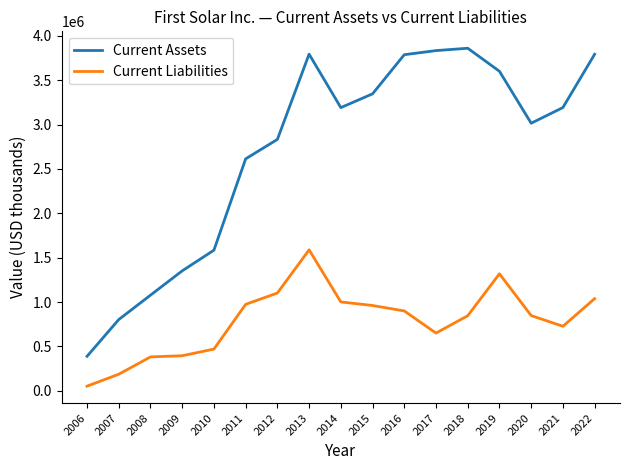

Does the chart display data point markers on the line(s)?

No